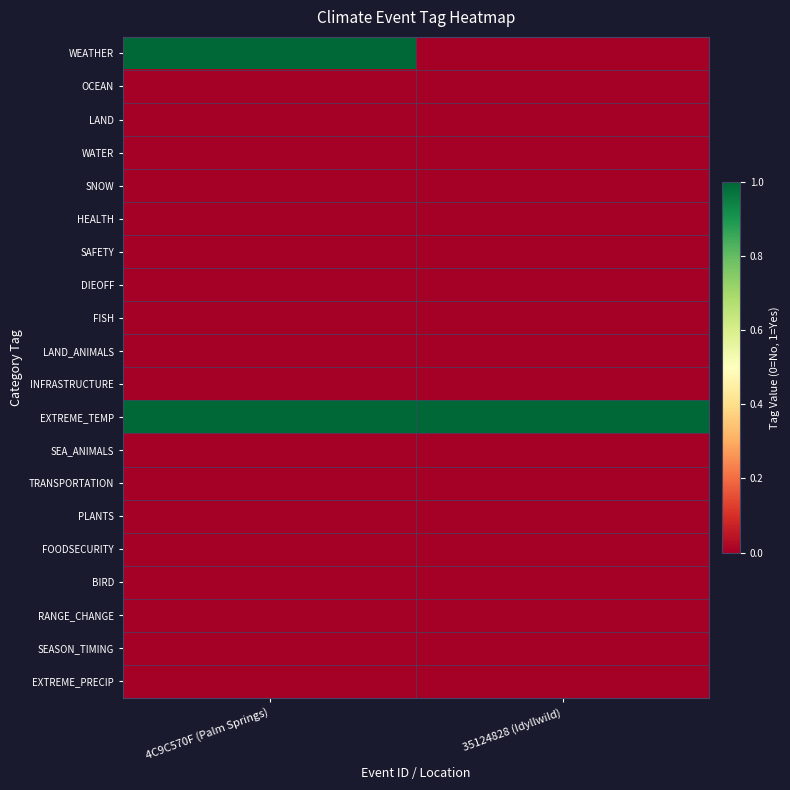

Rank the series by their maximum value, from highest to lowest.

WEATHER, EXTREME_TEMP, OCEAN, LAND, WATER, SNOW, HEALTH, SAFETY, DIEOFF, FISH, LAND_ANIMALS, INFRASTRUCTURE, SEA_ANIMALS, TRANSPORTATION, PLANTS, FOODSECURITY, BIRD, RANGE_CHANGE, SEASON_TIMING, EXTREME_PRECIP